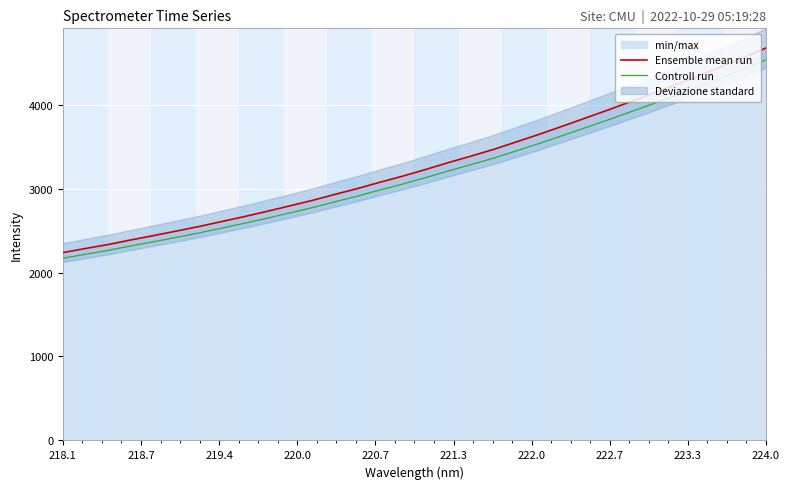

What is the lowest value of the Ensemble mean run series?

2238.0